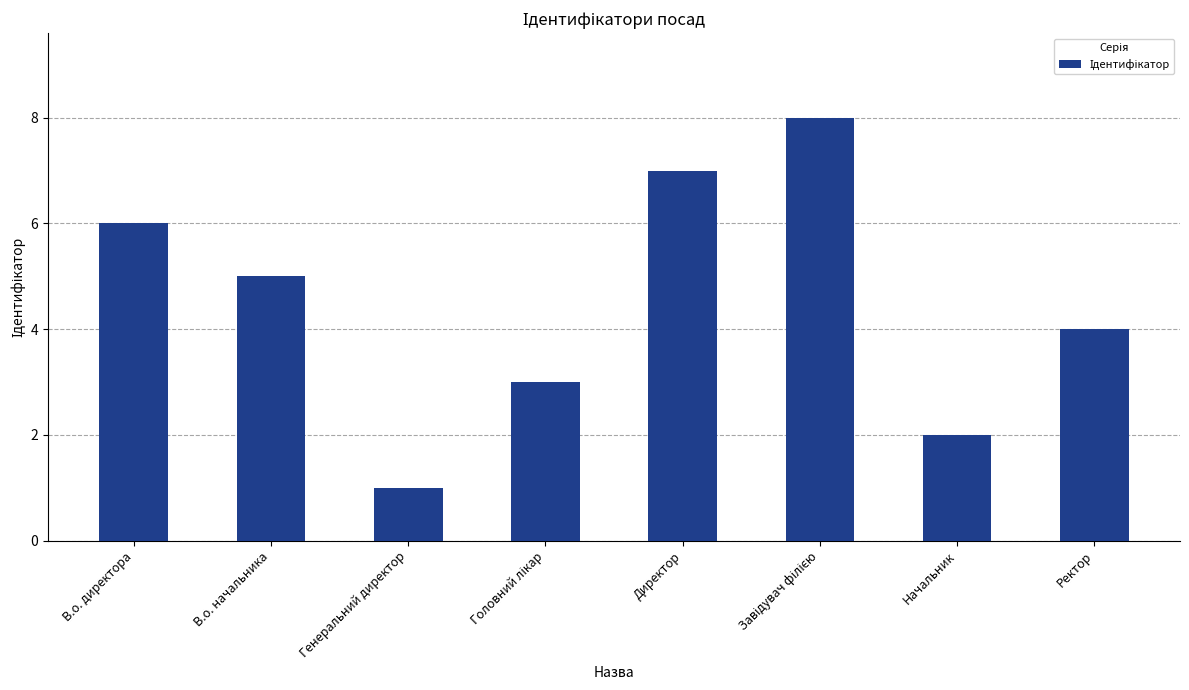

Count the number of categories in the chart.

8